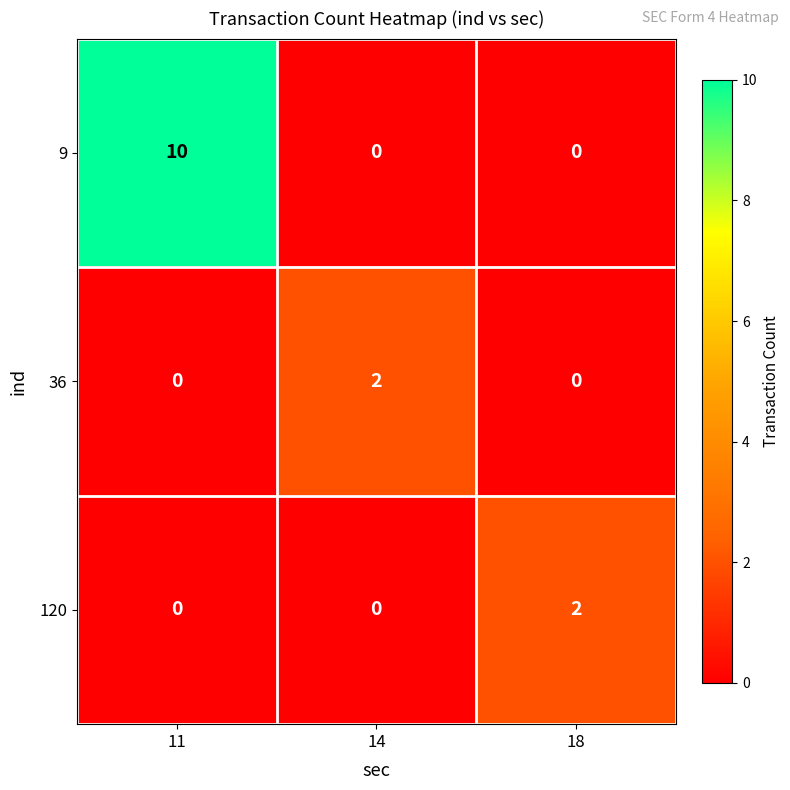

What is the maximum value shown in the chart?

10